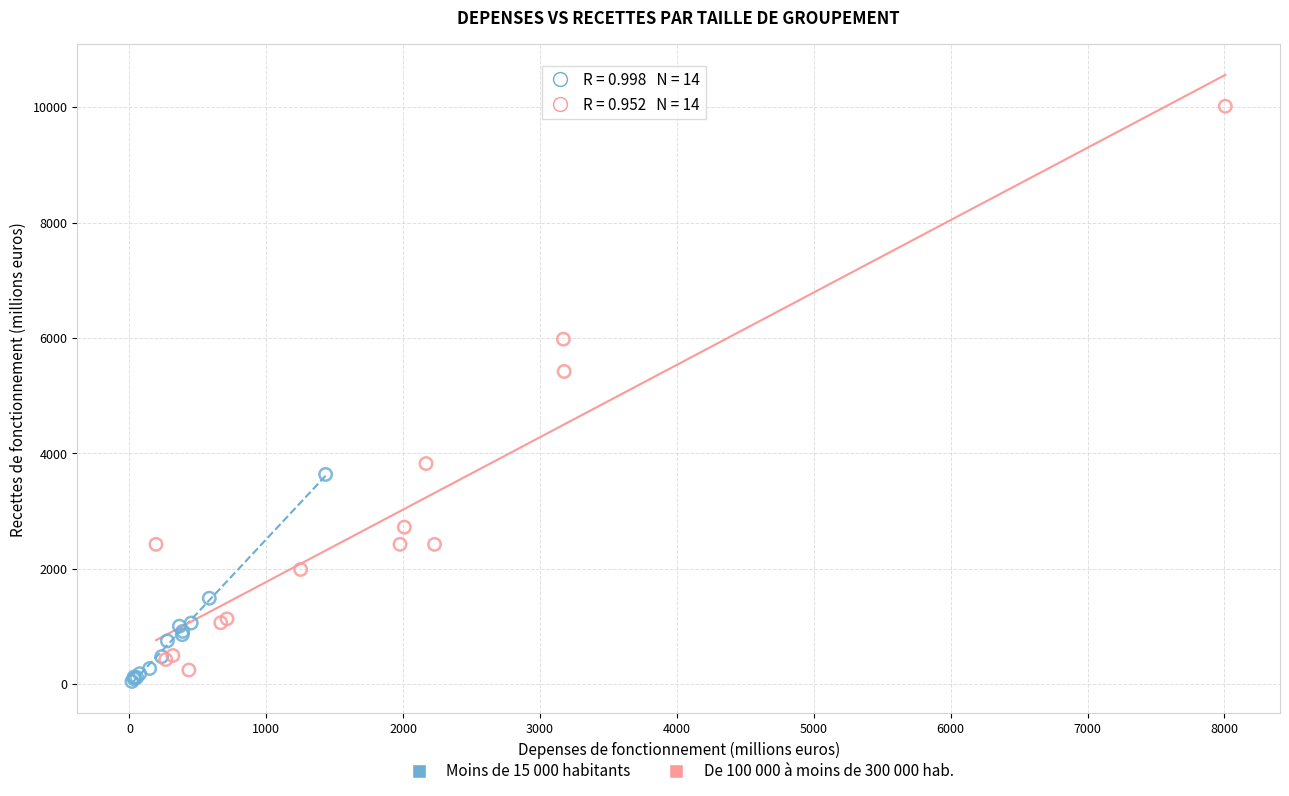

Which series reaches the maximum Y coordinate?

De 100 000 à moins de 300 000 hab.